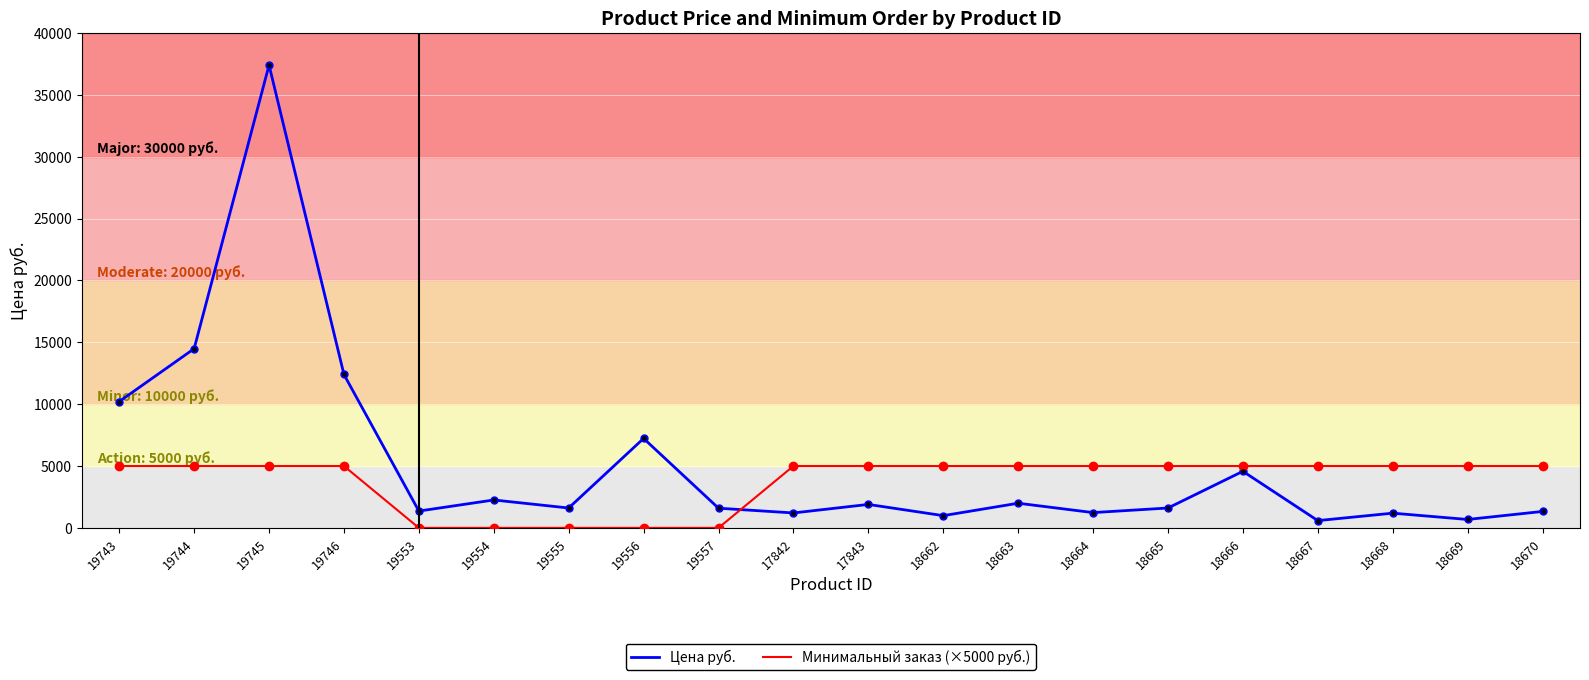

Is the value of Цена руб. at 18667 greater than the value of Минимальный заказ (×5000 руб.) at 18664?

No